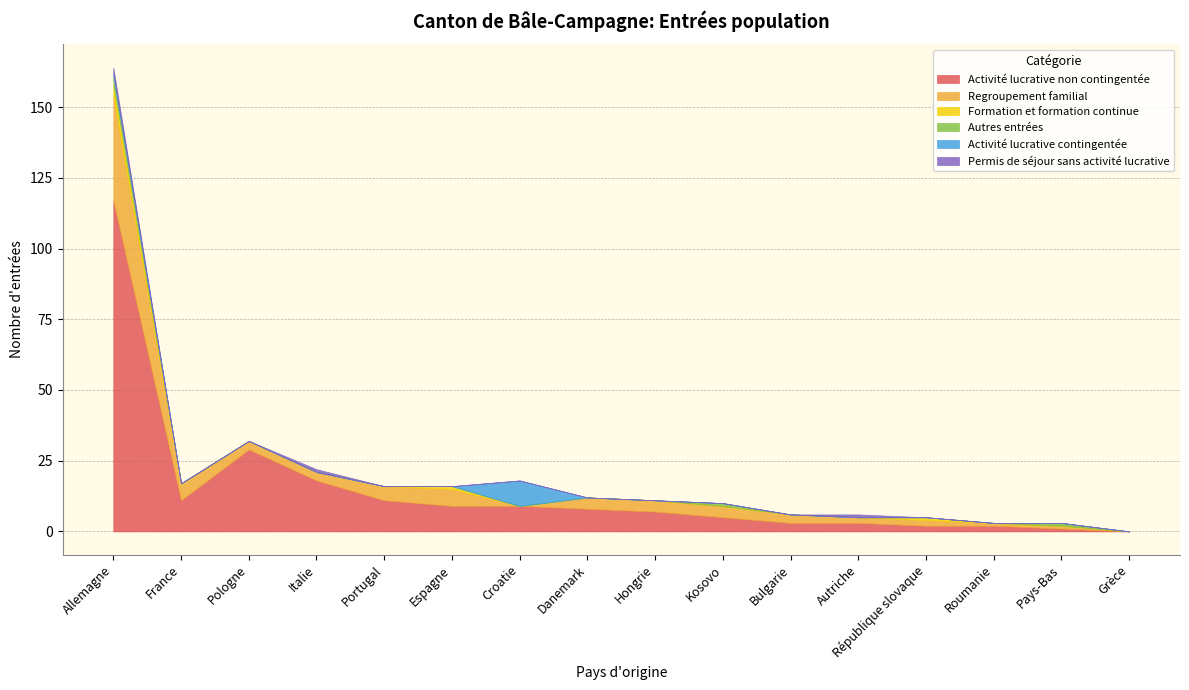

True or false: Permis de séjour sans activité lucrative has a value of 0 at Portugal.

True